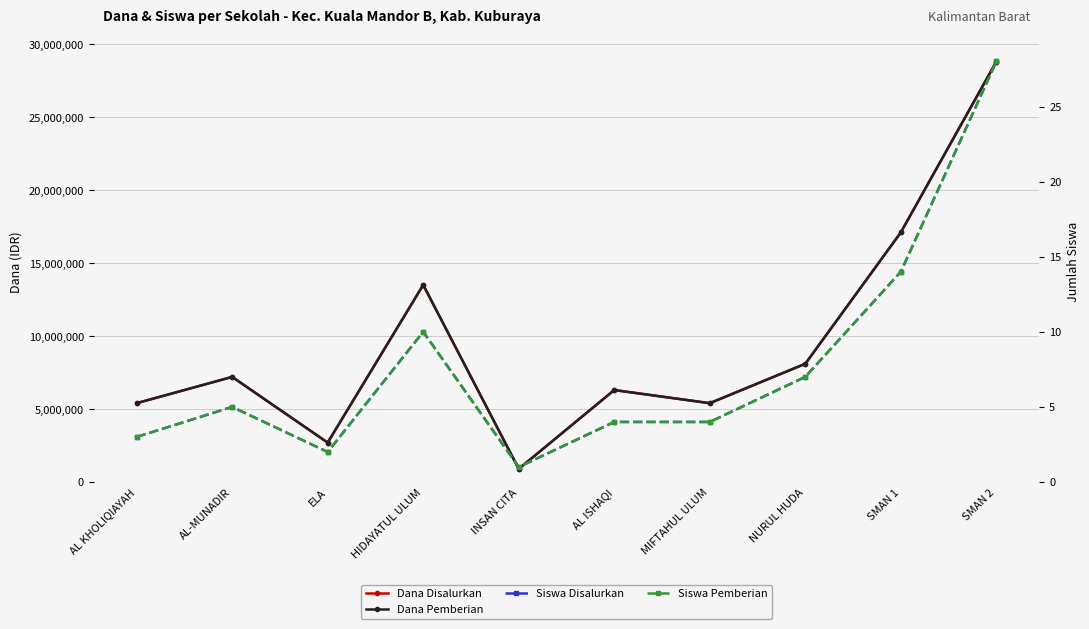

At which label does Dana Pemberian reach its minimum?

INSAN CITA